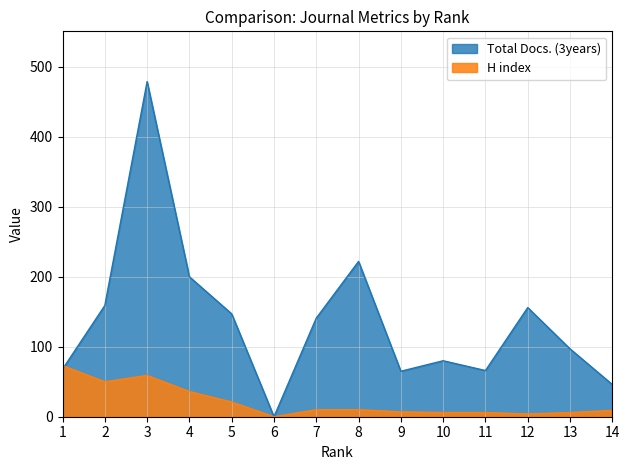

Which series has the largest total across all categories?

Total Docs. (3years)